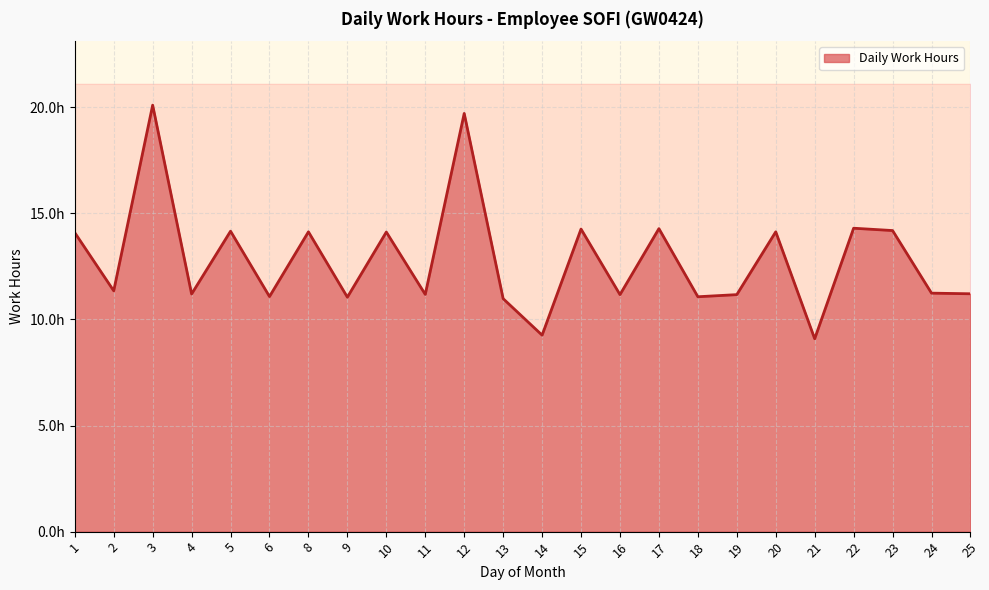

How many points are higher than both their immediate neighbors (excluding endpoints)?

9